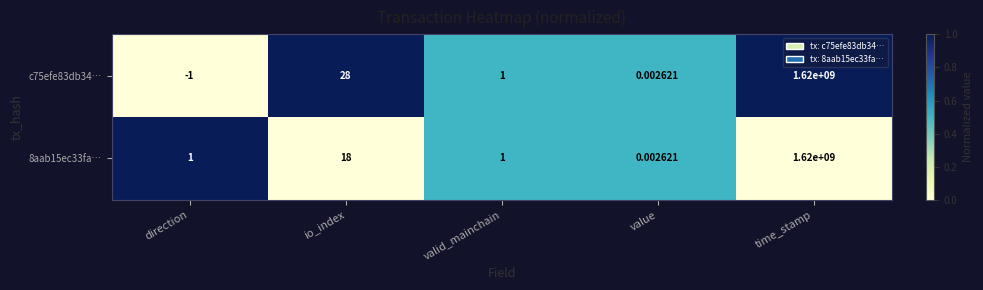

At which label does c75efe83db34… reach its minimum?

direction